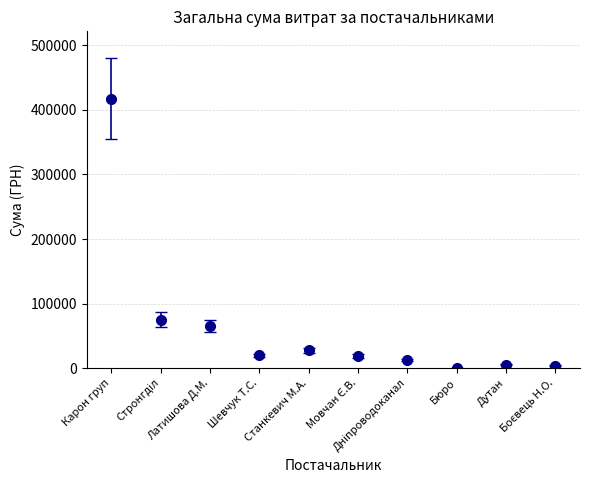

What is the difference between the second highest and minimum values?

74785.5